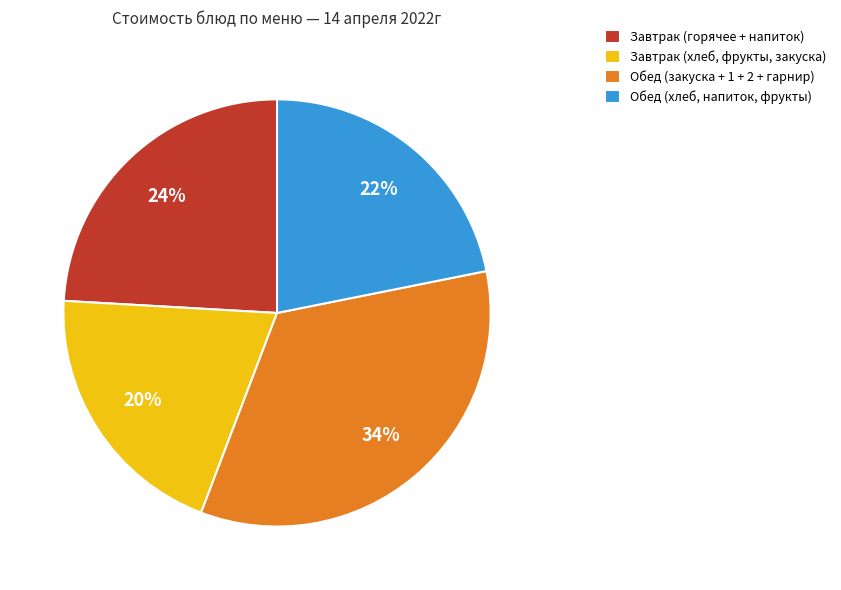

Count the number of slices in the pie.

4